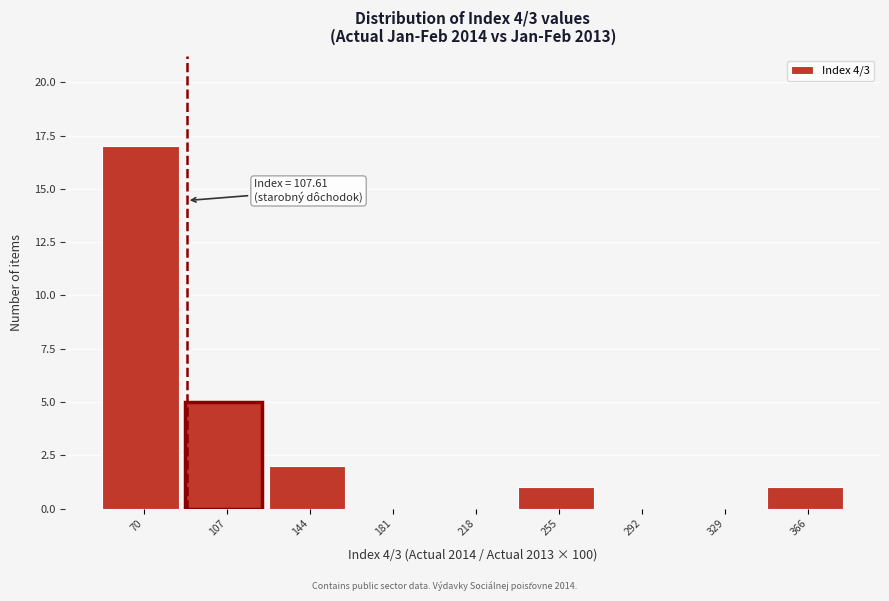

Reading left to right, list all the values displayed in this chart.

70=17	107=5	144=2	181=0	218=0	255=1	292=0	329=0	366=1